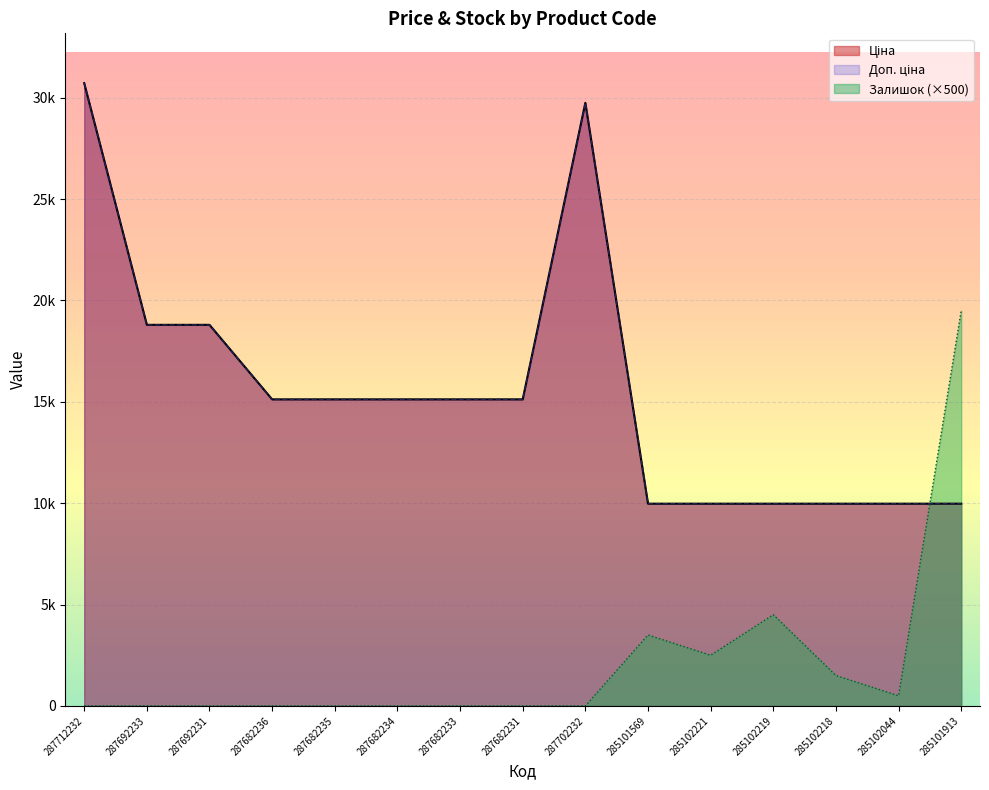

How many data points in Залишок are above 0?

6